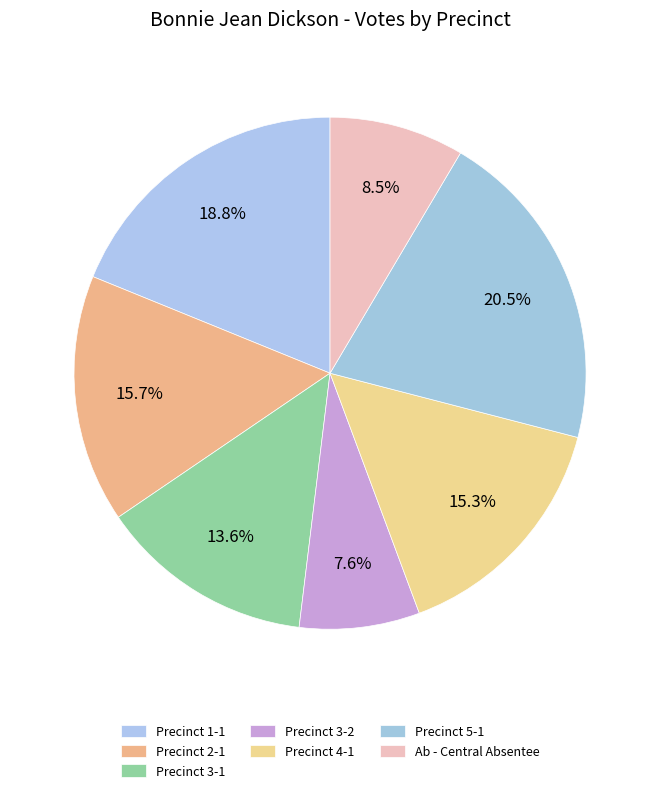

Which category has the smallest portion of the pie?

Precinct 3-2